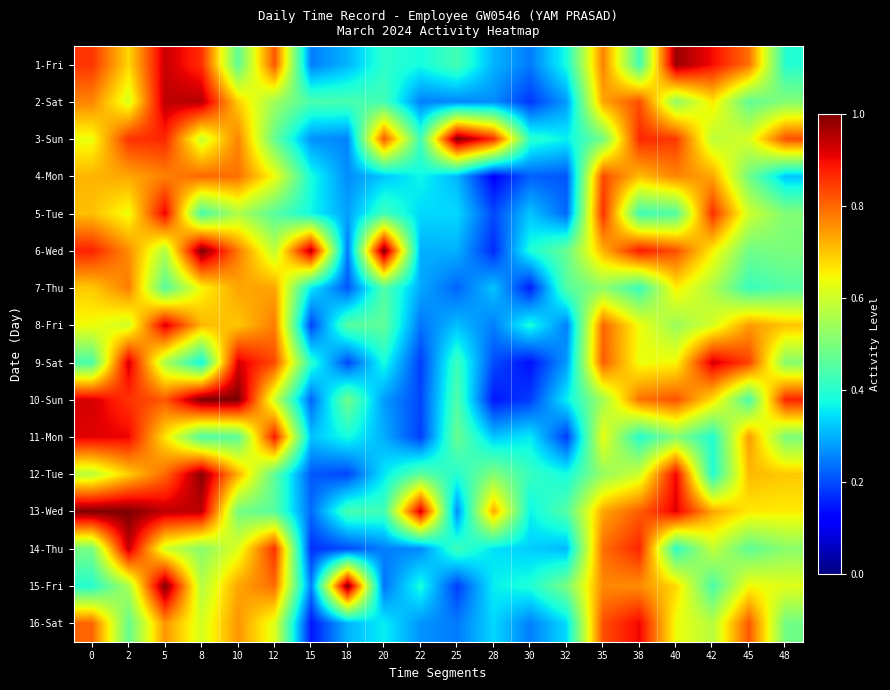

Which series has the largest range (max minus min)?

10-Sun